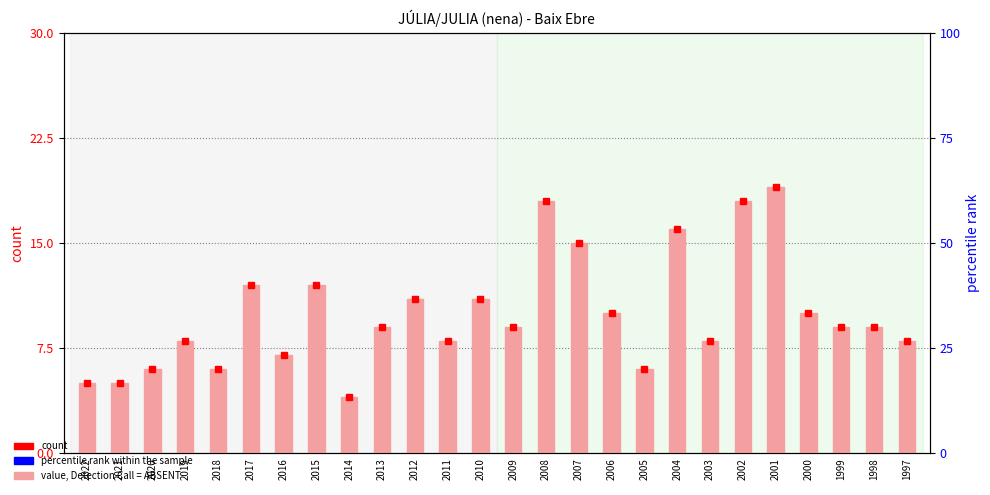

The value at 2009 is 14. True or false?

False